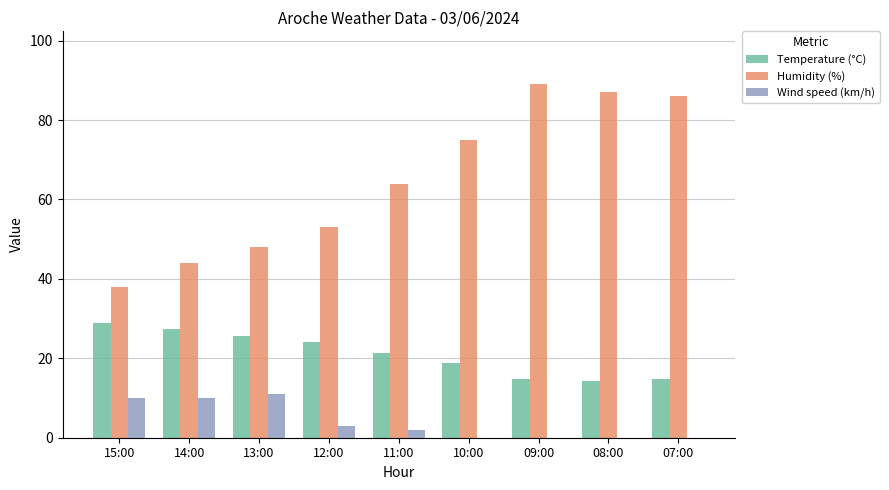

Reading left to right, what are all the values shown in this chart?

Temperature (°C): 15:00=29.0	14:00=27.5	13:00=25.6	12:00=24.2	11:00=21.4	10:00=18.7	09:00=14.7	08:00=14.2	07:00=14.7
Humidity (%): 15:00=38.0	14:00=44.0	13:00=48.0	12:00=53.0	11:00=64.0	10:00=75.0	09:00=89.0	08:00=87.0	07:00=86.0
Wind speed (km/h): 15:00=10.0	14:00=10.0	13:00=11.0	12:00=3.0	11:00=2.0	10:00=0.0	09:00=0.0	08:00=0.0	07:00=0.0